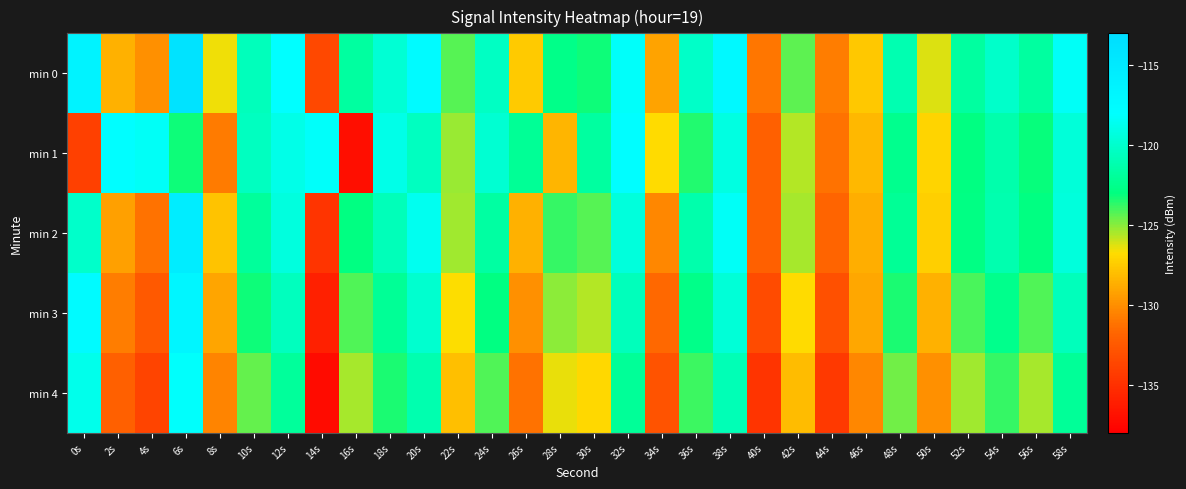

What is the maximum value shown in the chart?

-114.0